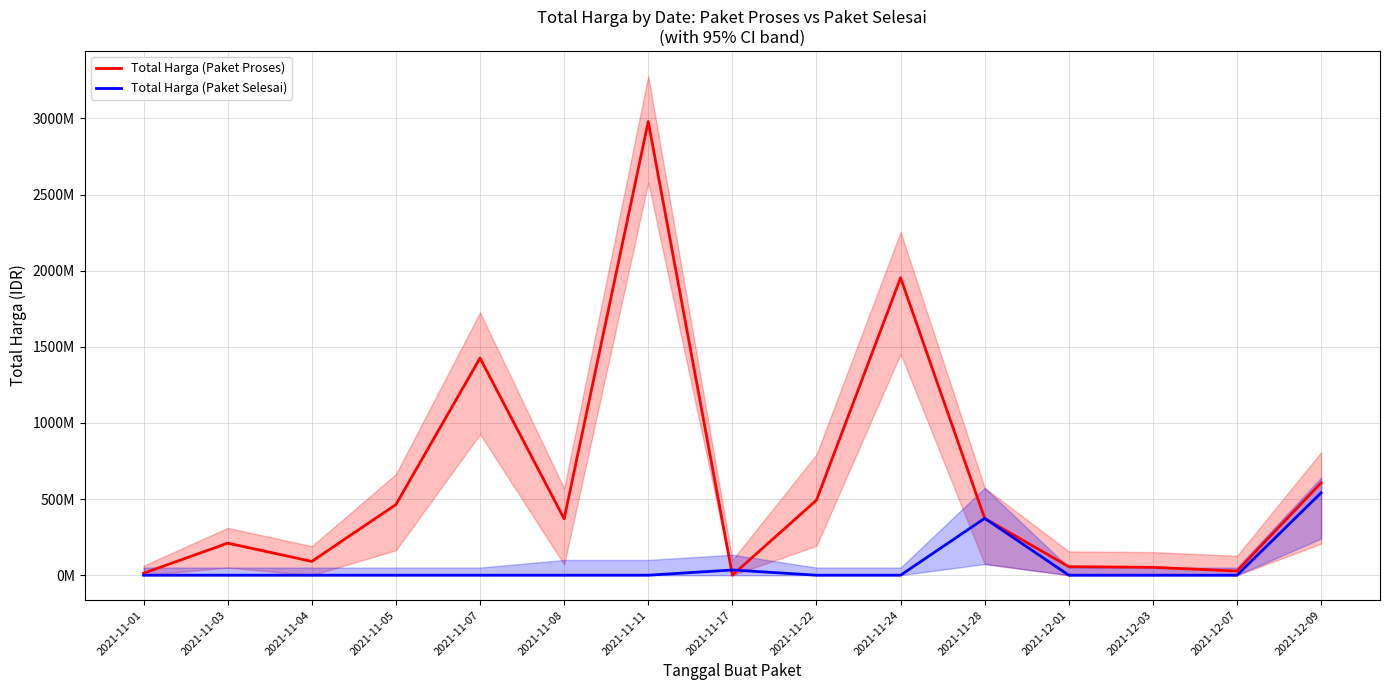

Which category has the highest value in the Total Harga (Paket Proses) series?

2021-11-11